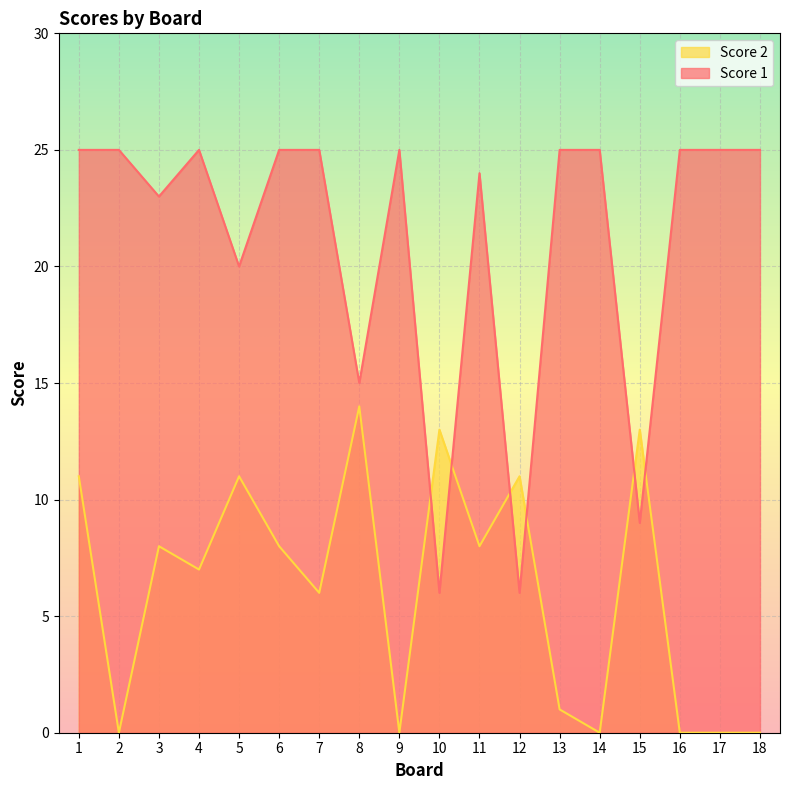

What is the sum of all Score 2 values?

111